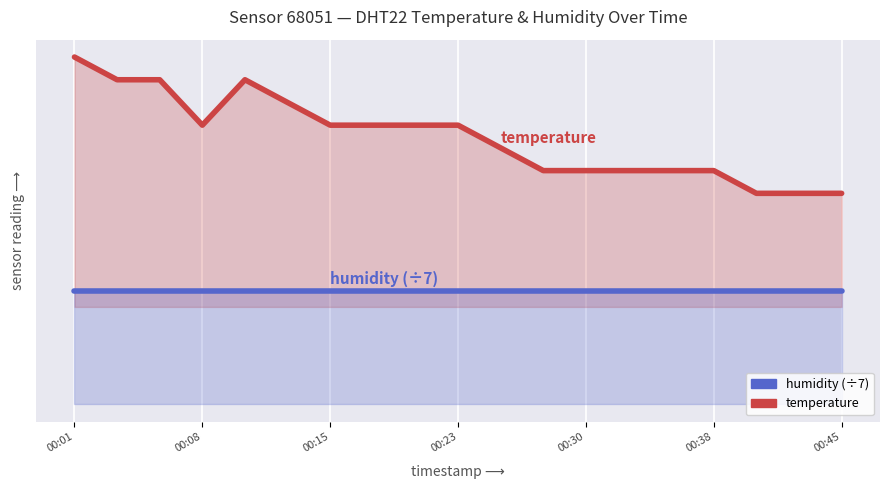

Is it true that temperature equals 14.8 at 13?

True